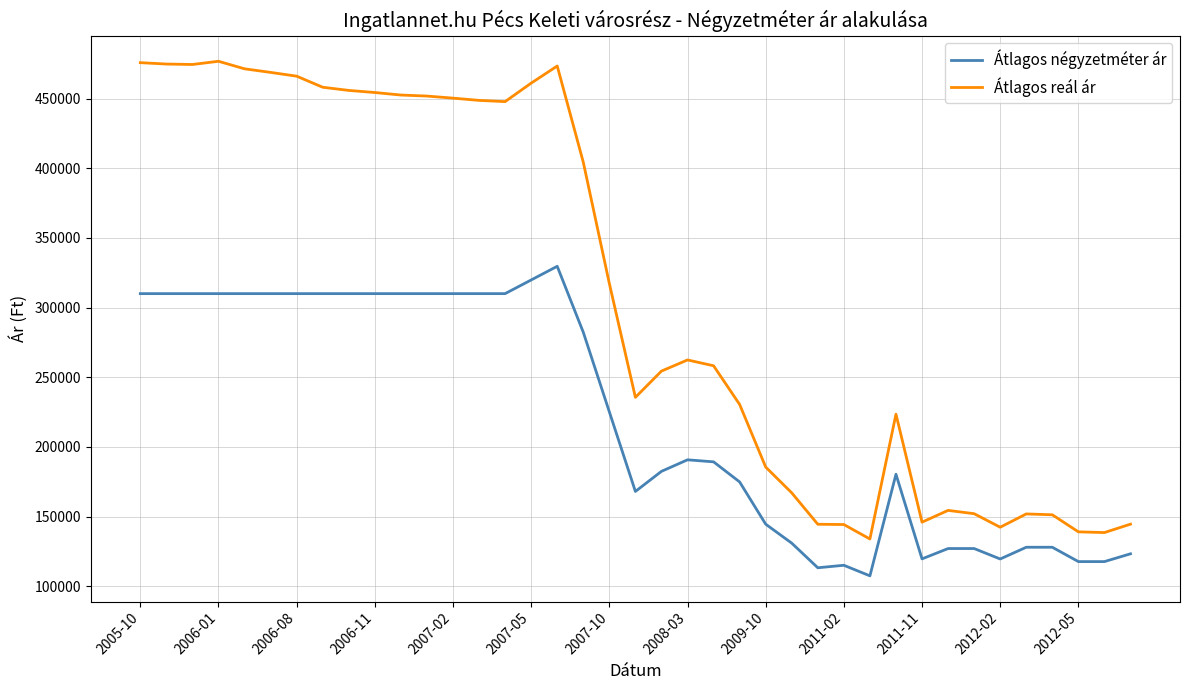

True or false: Átlagos négyzetméter ár and Átlagos reál ár cross at least once.

False